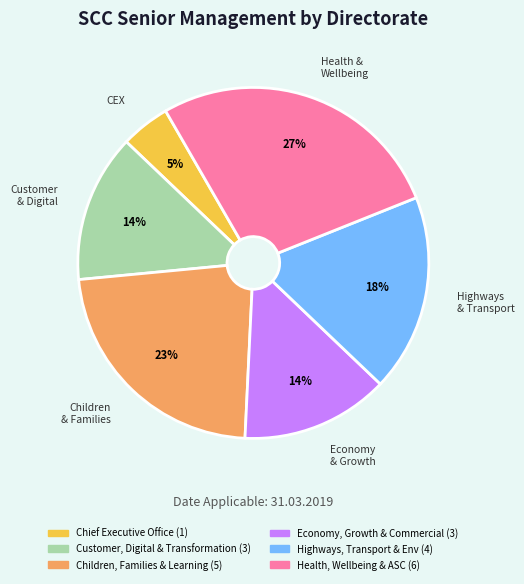

To the nearest percent, what is the average slice percentage?

17%